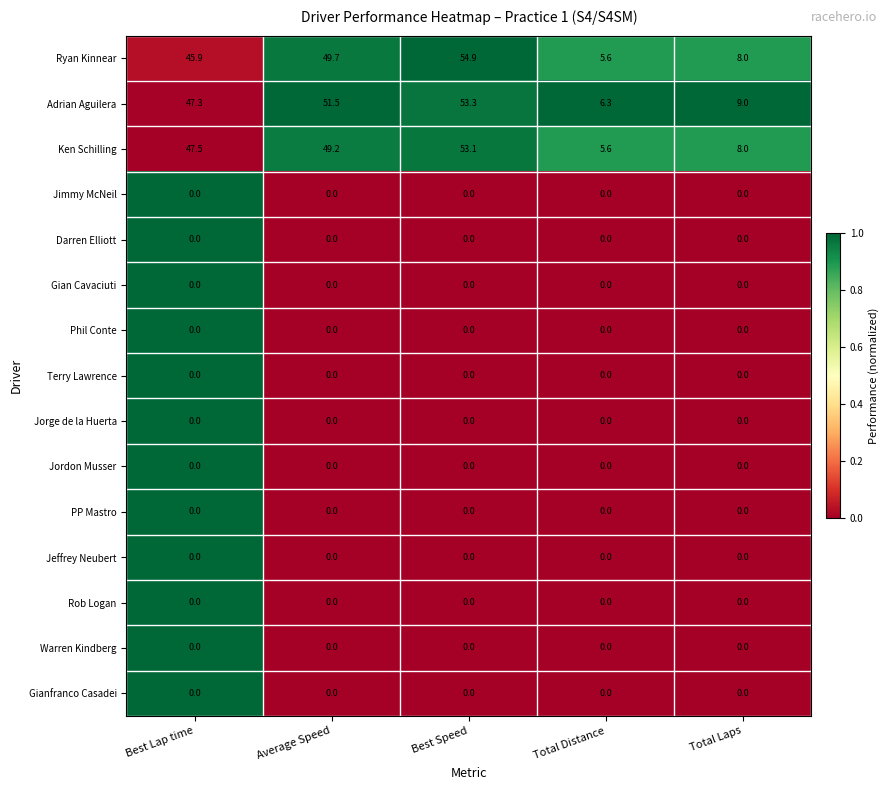

What is the approximate value of Ken Schilling at Total Laps?

8.0